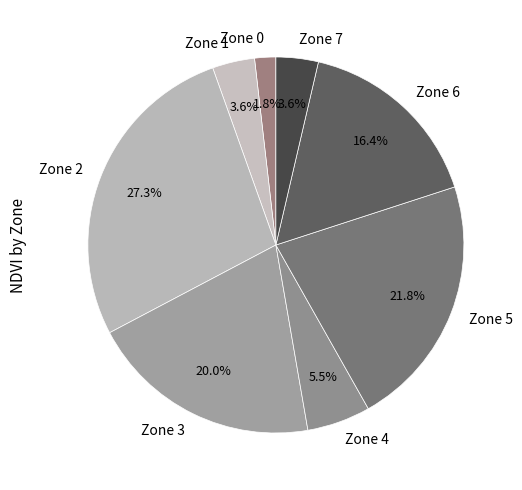

Which category has the biggest portion of the pie?

Zone 2